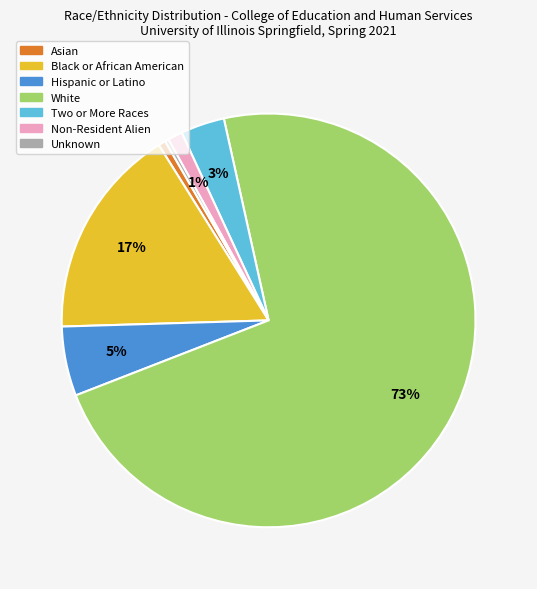

To the nearest percent, what is the average slice percentage?

14%